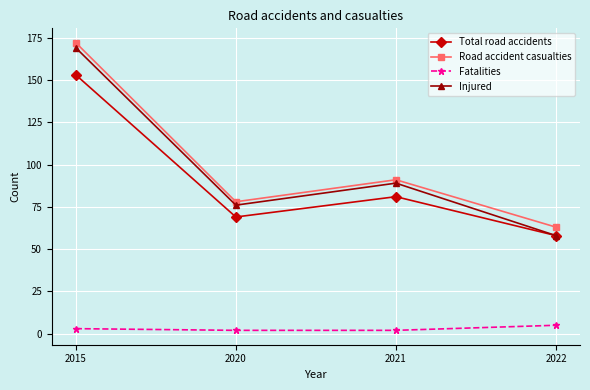

What is the difference between the second highest and minimum values in the Fatalities series?

1